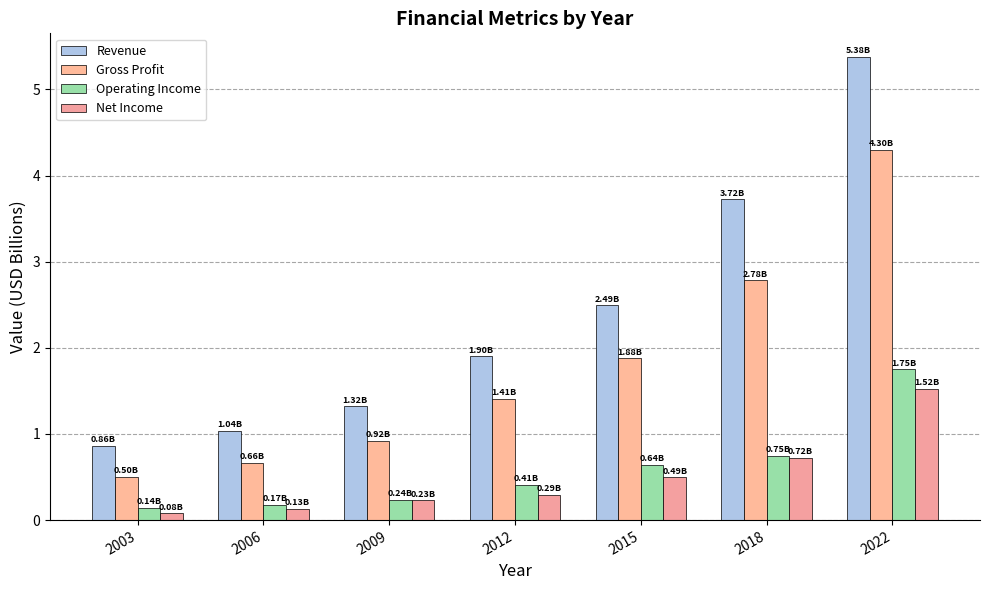

Reading right to left, list all the values displayed in this chart.

Revenue: 5.4	3.7	2.5	1.9	1.3	1.0	0.9
Gross Profit: 4.3	2.8	1.9	1.4	0.9	0.7	0.5
Operating Income: 1.7	0.7	0.6	0.4	0.2	0.2	0.1
Net Income: 1.5	0.7	0.5	0.3	0.2	0.1	0.1